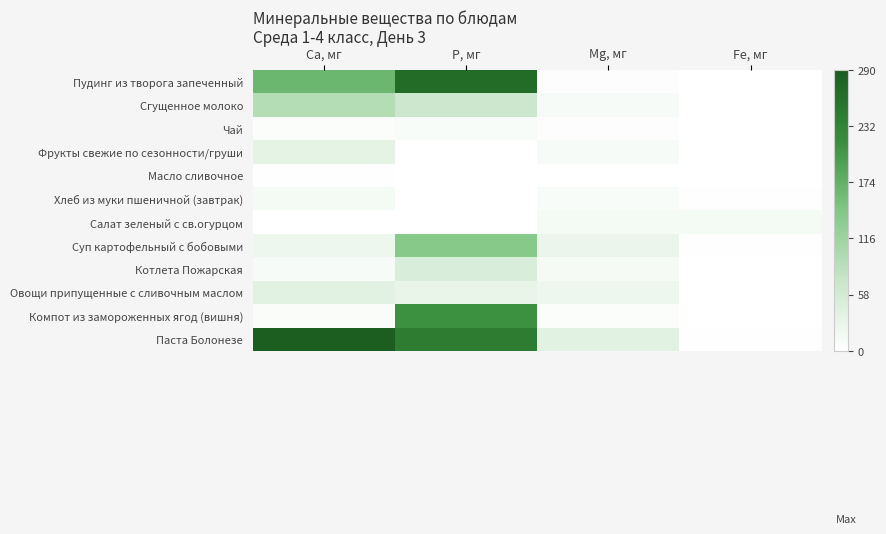

How many series are shown in this chart?

12